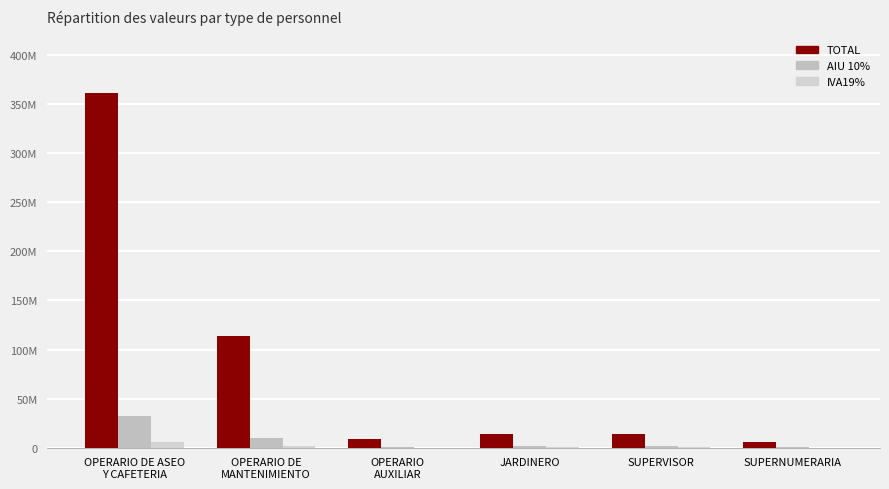

What is the maximum value for AIU 10%?

32315486